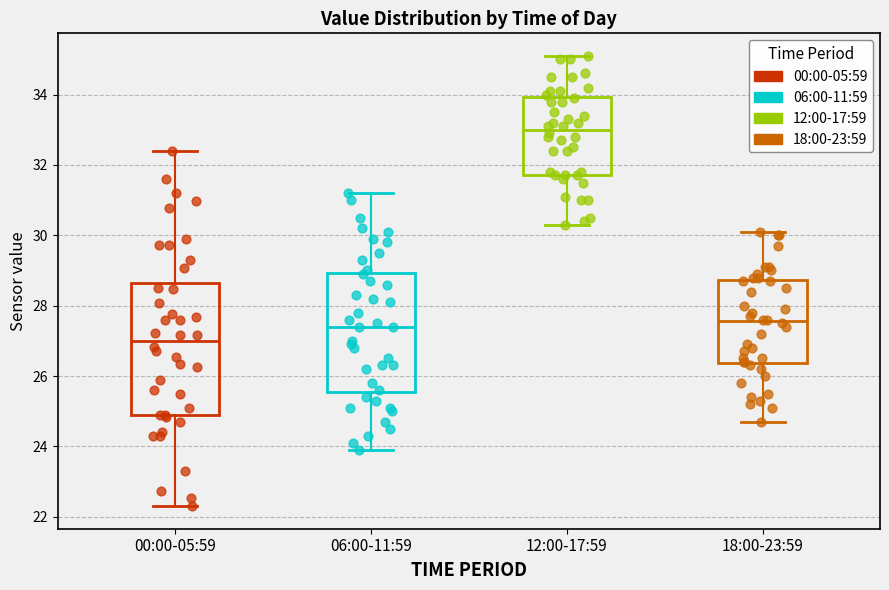

Reading left to right, read every box against the y-axis: the position of its median line, the range the box covers, and the ends of its whiskers. The values are not printed on the chart, so give them approximately, as read against the axis.

00:00-05:59: median 27.0, box 25.0 to 28.6, whiskers 22.4 to 32.4
06:00-11:59: median 27.4, box 25.6 to 29.0, whiskers 24.0 to 31.2
12:00-17:59: median 33.0, box 31.8 to 34.0, whiskers 30.4 to 35.2
18:00-23:59: median 27.6, box 26.4 to 28.8, whiskers 24.8 to 30.2